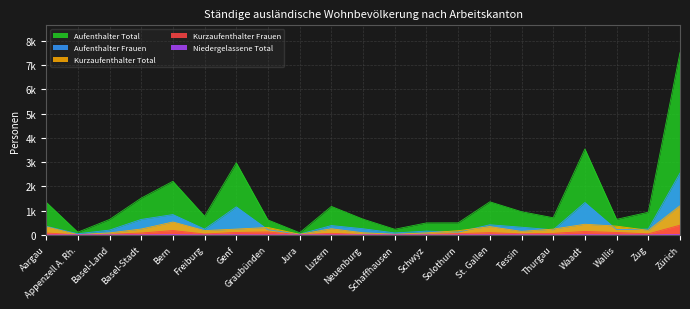

At which category does Aufenthalter Frauen reach its first local valley?

Appenzell A. Rh.